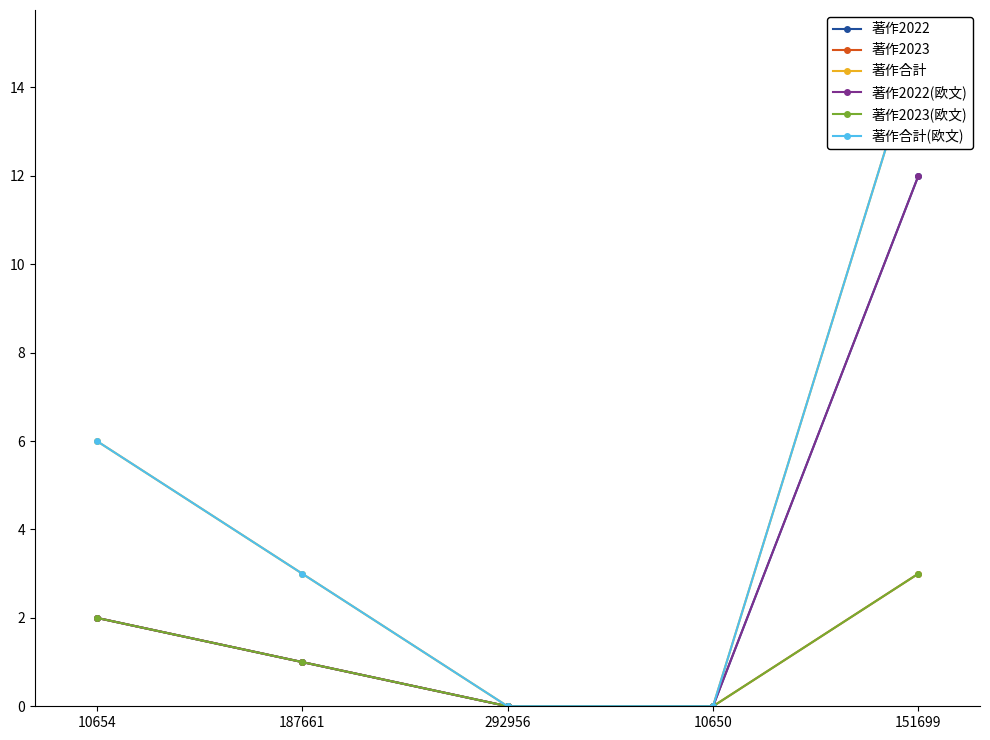

True or false: 著作2023 and 著作2022 cross at least once.

False